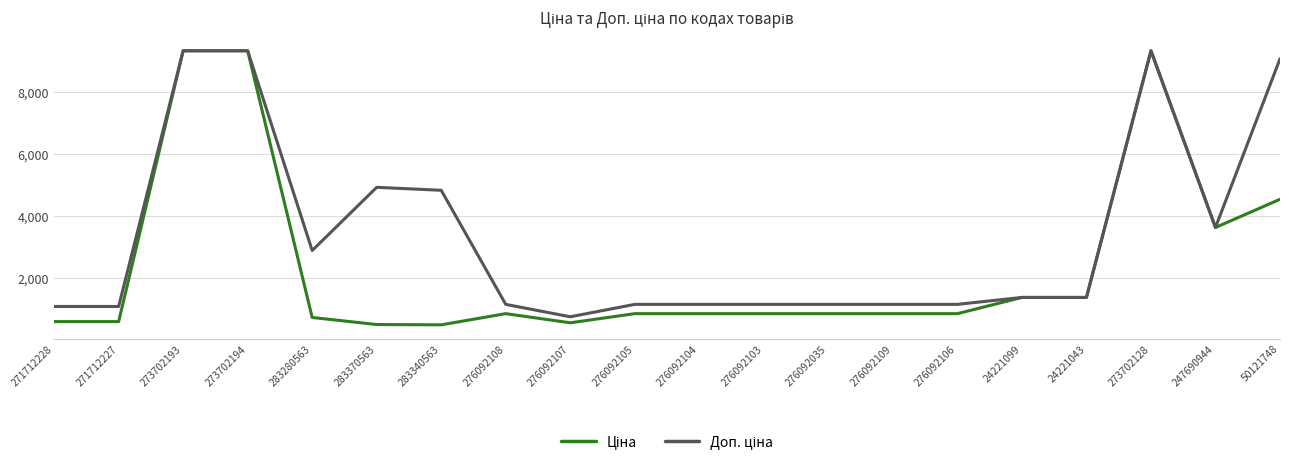

What is the maximum value shown in the chart?

9321.4